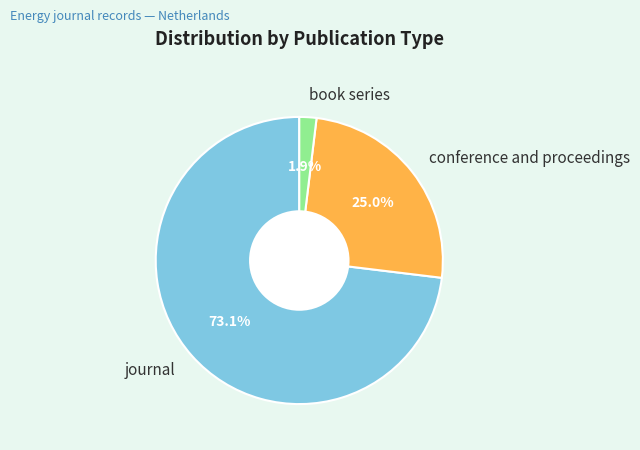

Which category accounts for the majority?

journal